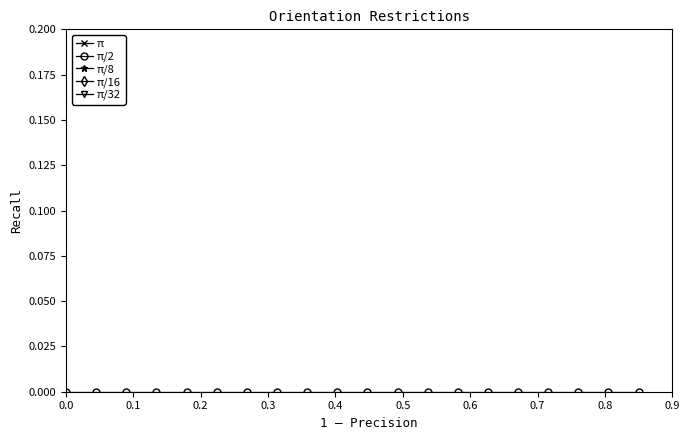

How many lines are shown in the chart?

5